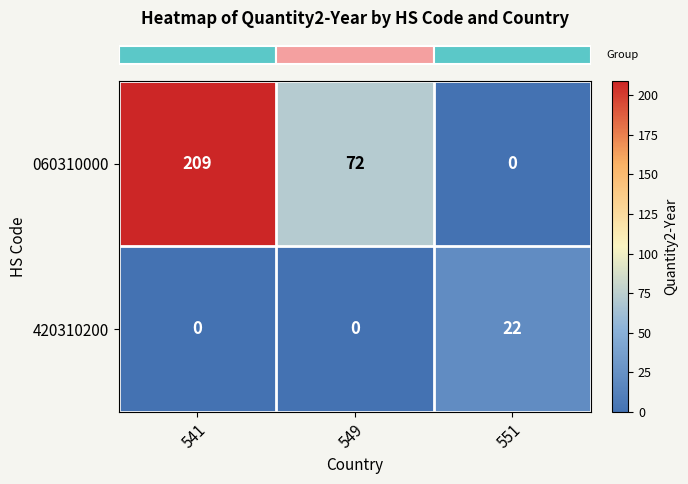

What is the greatest value displayed?

209